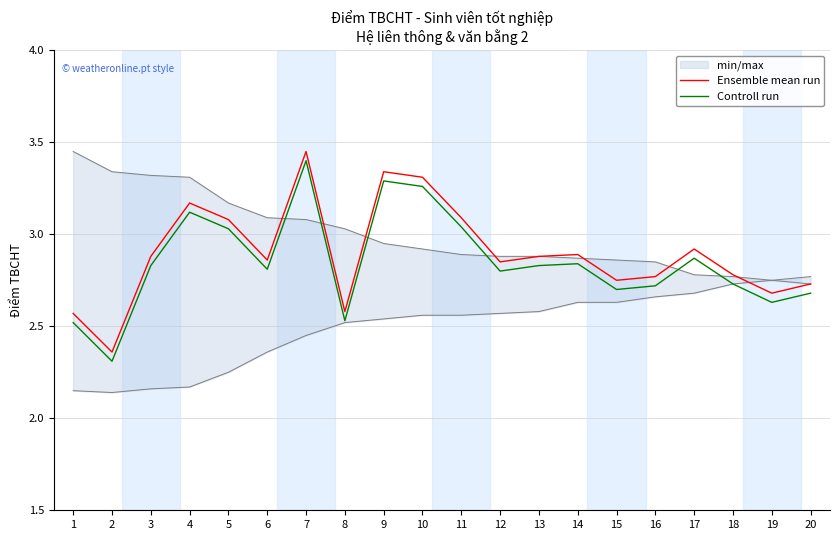

In Ensemble mean run, how many points are lower than both neighbors (excluding endpoints)?

6